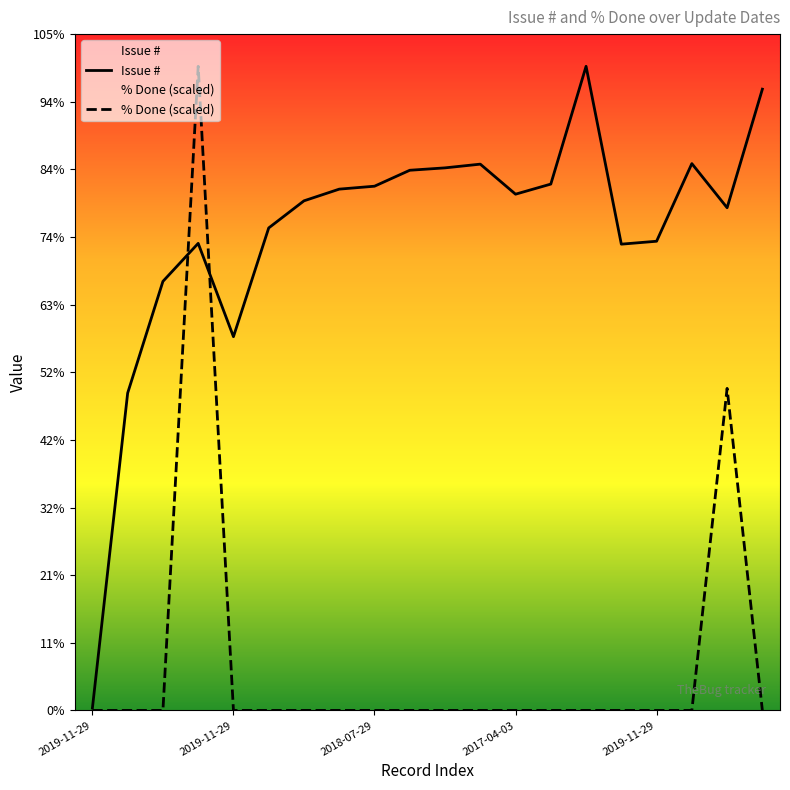

Is the value of % Done at 2019-11-29 greater than the value of Issue # at 2019-12-01?

No